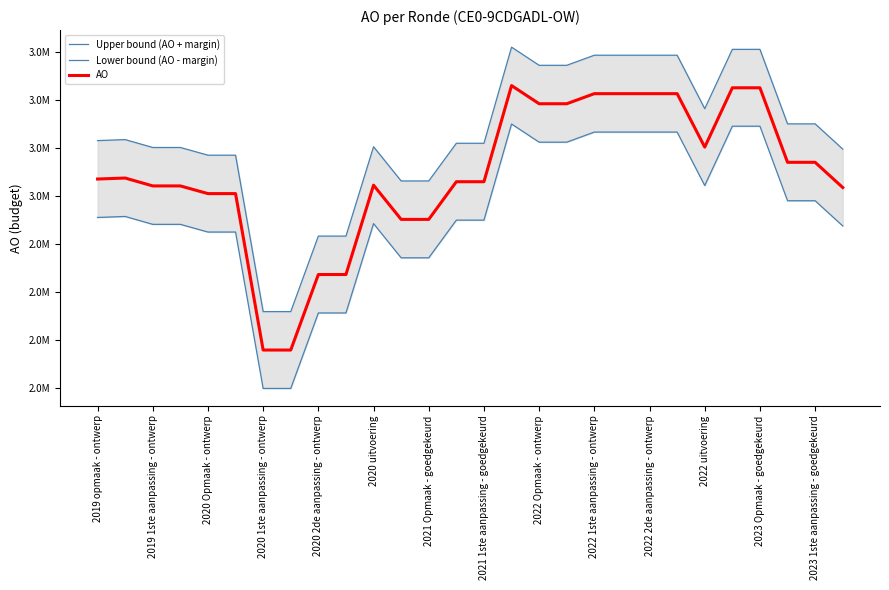

Is it true that AO equals 3056034 at 2020 uitvoering?

True